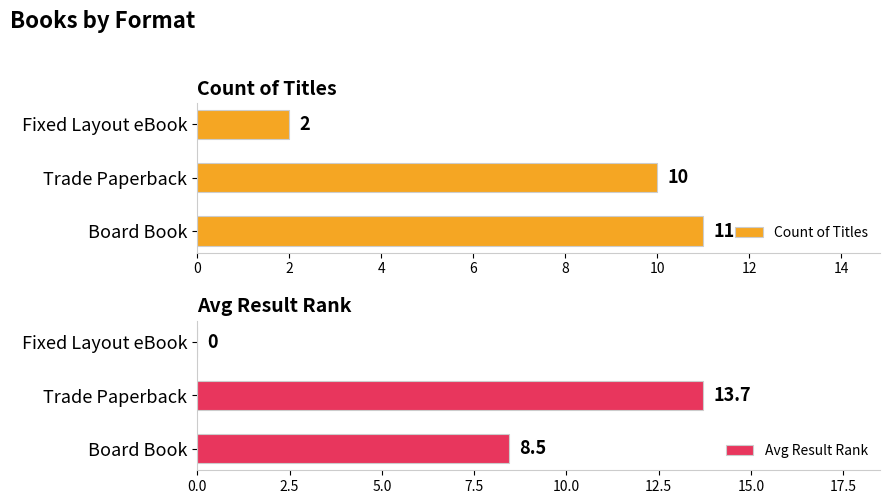

How many groups of bars are there?

3